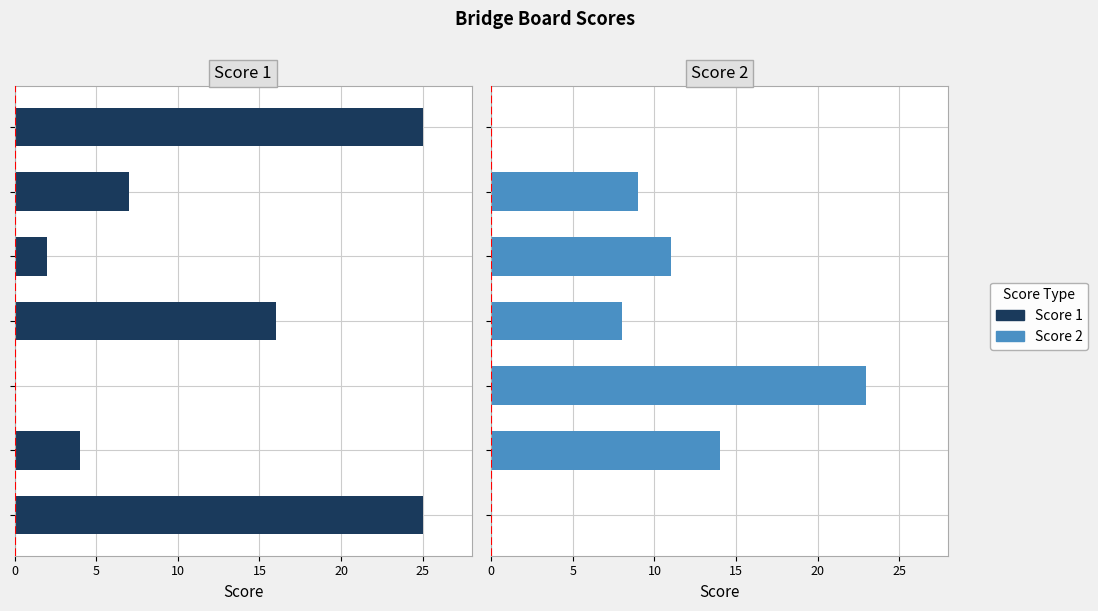

What is the average value of the Score 2 series?

9